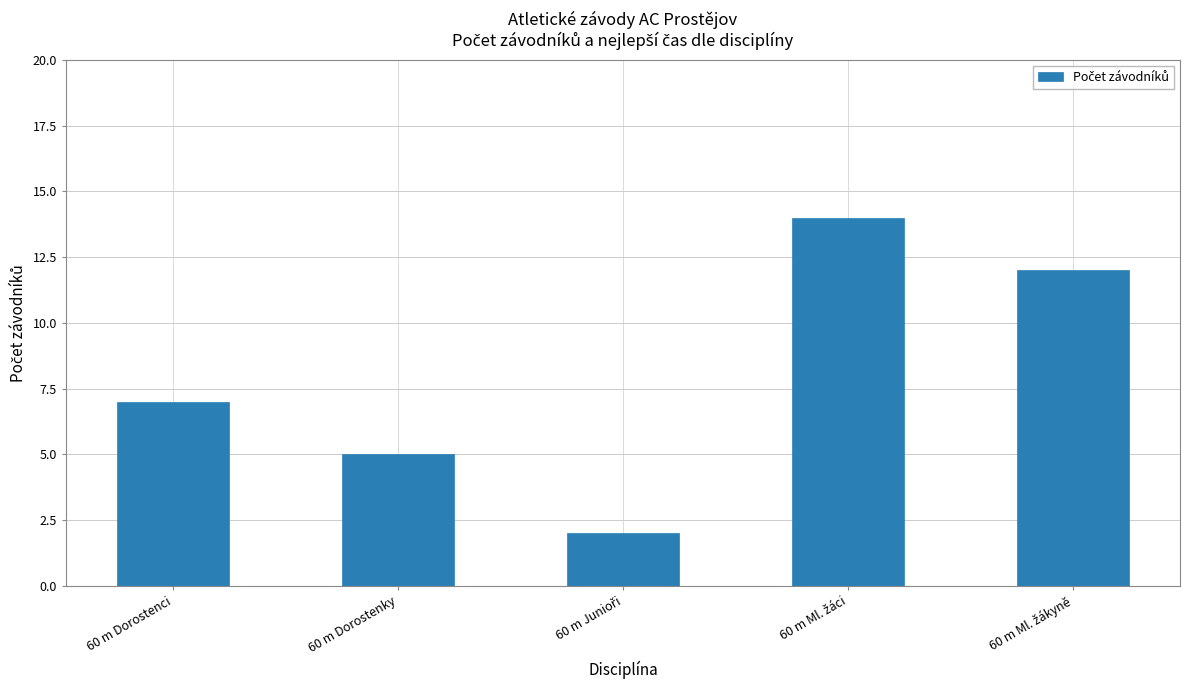

What position from the left is 60 m Dorostenci?

1